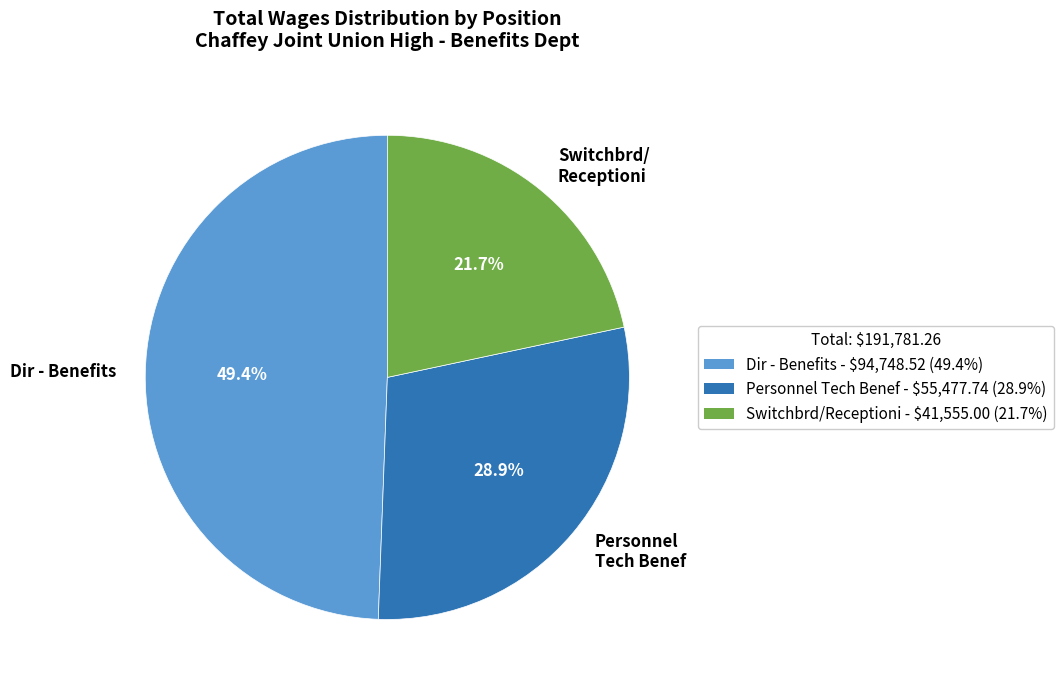

Combined, do Dir - Benefits and Switchbrd/ Receptioni account for over 50%?

Yes